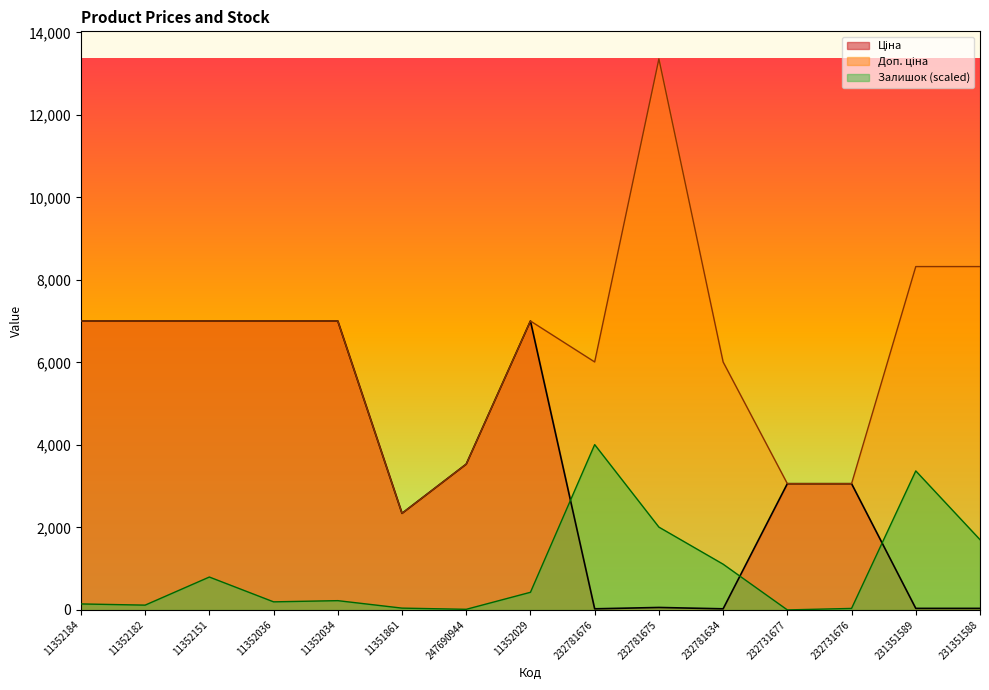

Reading right to left, list all the values displayed in this chart.

Ціна: 231351588=37.0	231351589=37.0	232731676=3059.7	232731677=3059.7	232781634=26.7	232781675=59.4	232781676=26.7	11352029=7002.7	247690944=3533.1	11351861=2340.3	11352034=7002.7	11352036=7002.7	11352151=7002.7	11352182=7002.7	11352184=7002.7
Доп. ціна: 231351588=8322.0	231351589=8322.0	232731676=3060.0	232731677=3060.0	232781634=6010.0	232781675=13356.0	232781676=6010.0	11352029=7002.7	247690944=3533.1	11351861=2340.0	11352034=7002.7	11352036=7002.7	11352151=7002.7	11352182=7002.7	11352184=7002.7
Залишок: 231351588=1702.7	231351589=3369.2	232731676=36.2	232731677=0.0	232781634=1108.6	232781675=2007.0	232781676=4006.8	11352029=427.5	247690944=14.5	11351861=43.5	11352034=224.6	11352036=195.6	11352151=797.0	11352182=115.9	11352184=144.9